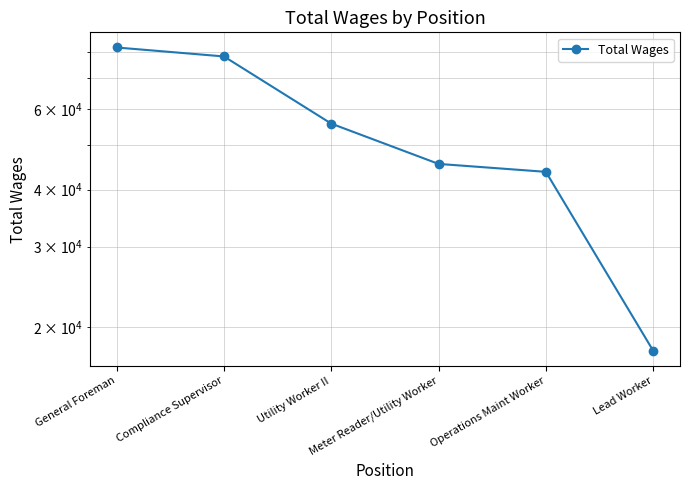

What is the average value?

53772